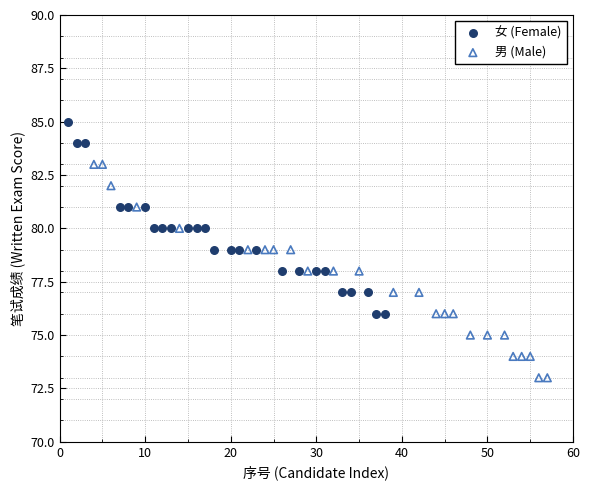

Which series has the largest Y range (max minus min)?

男 (Male)